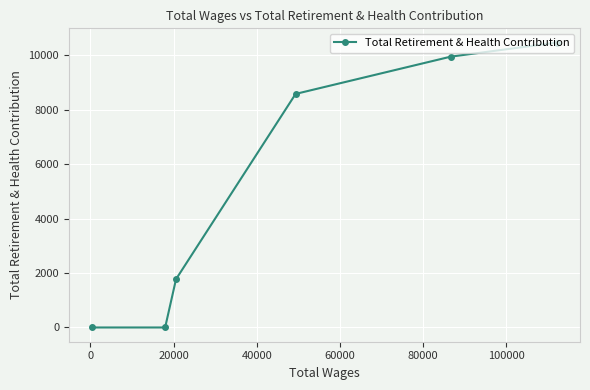

How many lines are shown in the chart?

1